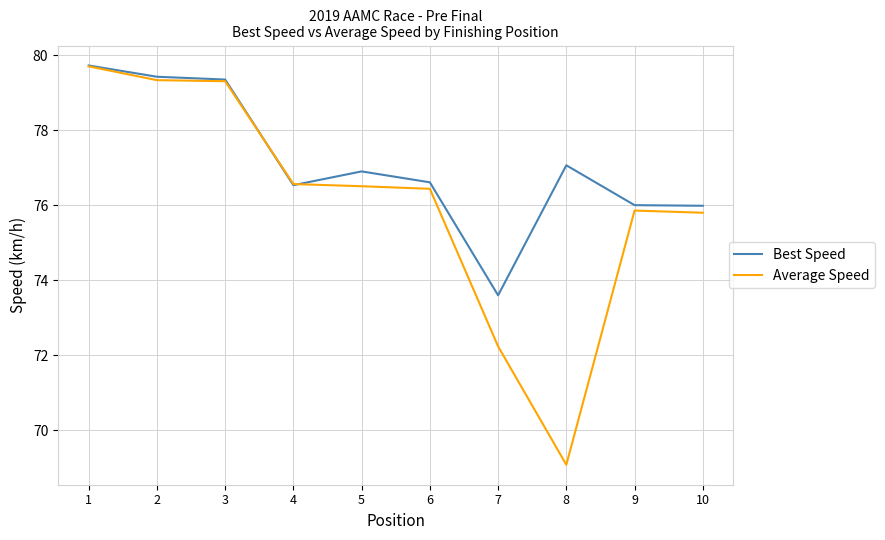

Between 5 and 8, which series saw the biggest shift?

Average Speed